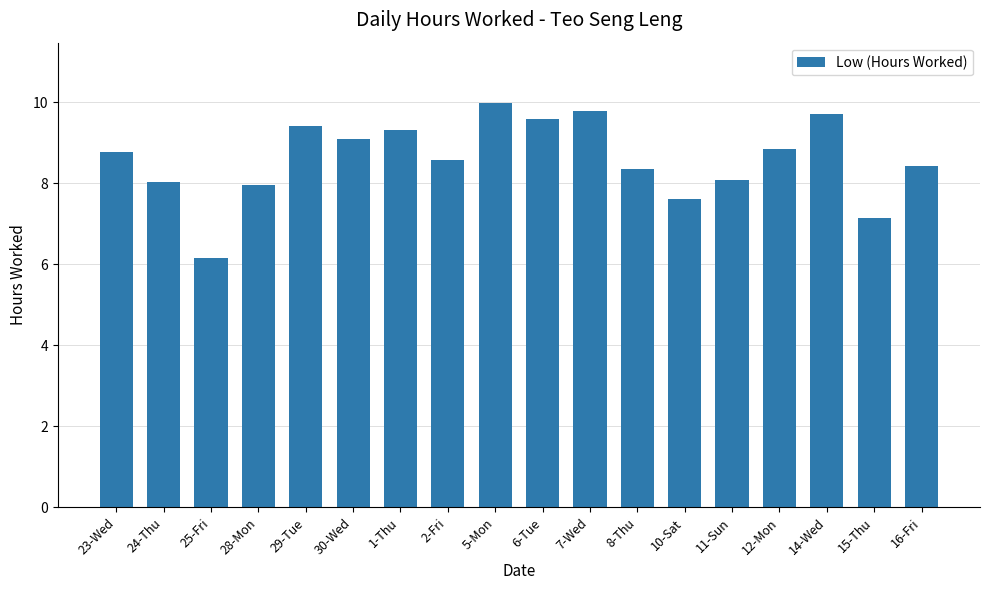

What is the sum of the values at 30-Wed and 7-Wed?

18.9